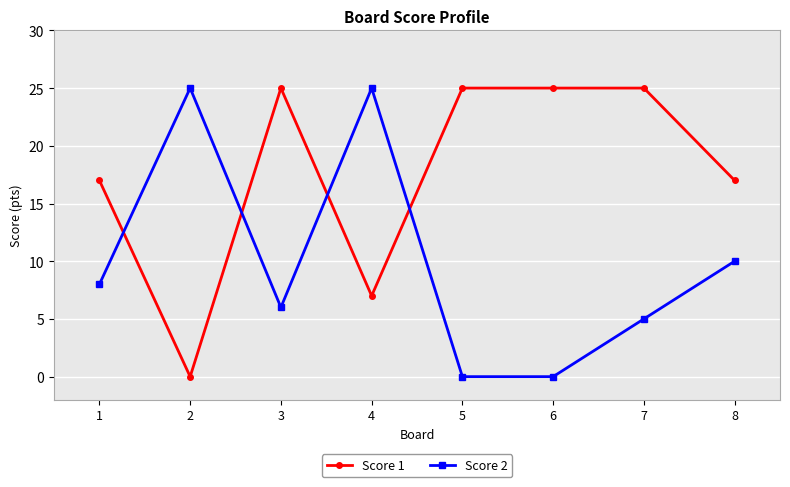

Which series has the largest total across all categories?

Score 1